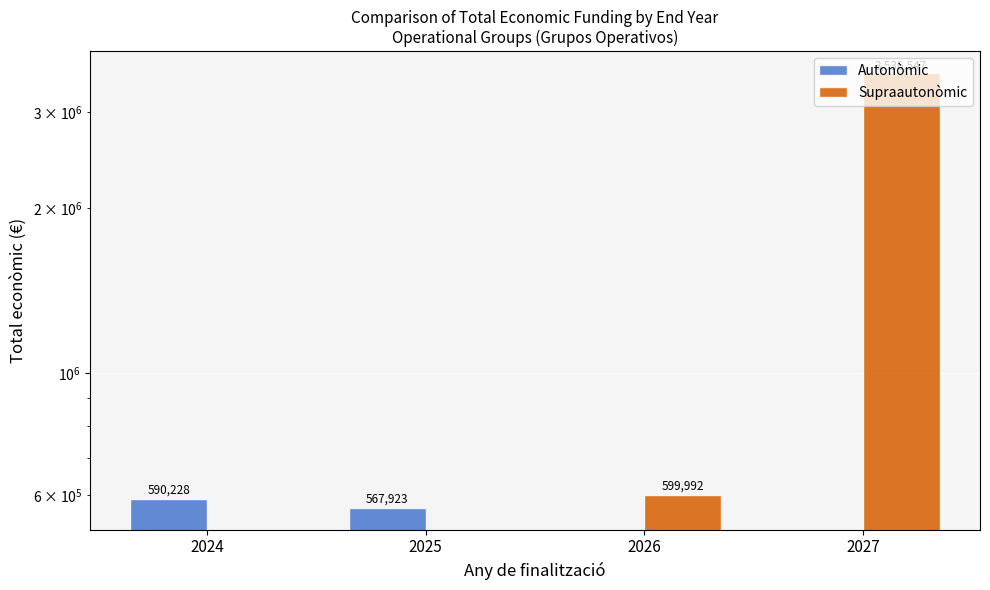

What is the average value of the Supraautonòmic series?

1034135